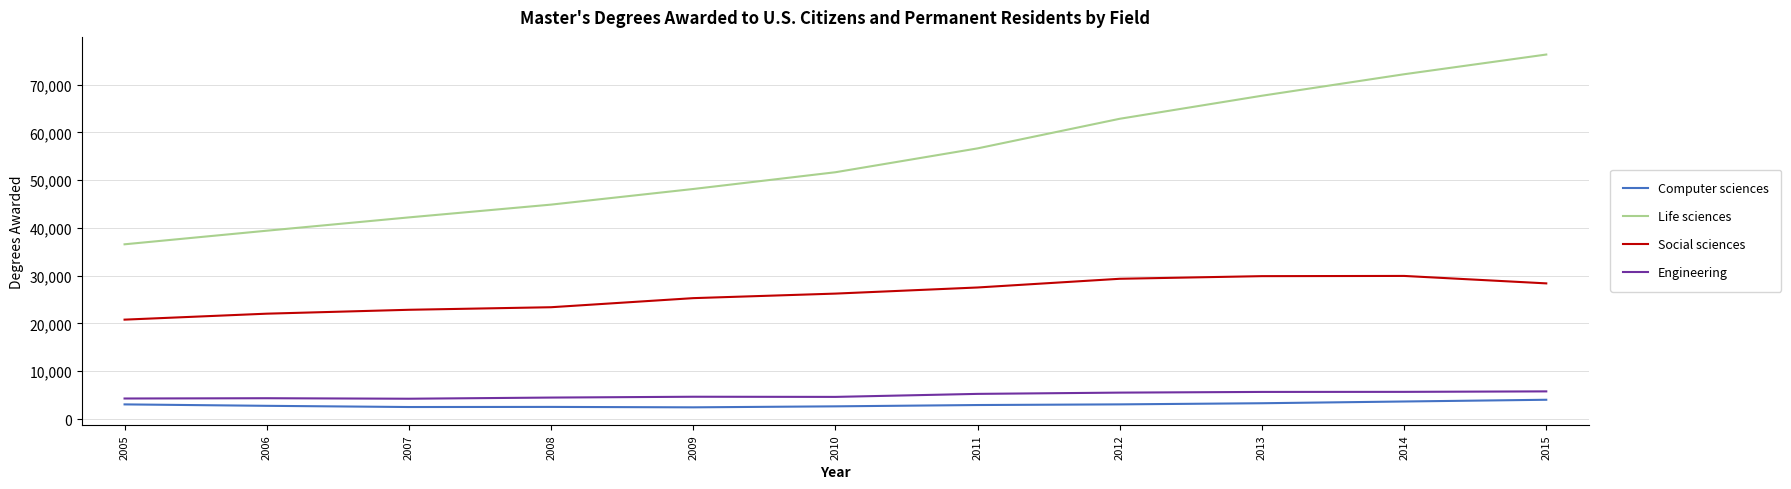

How many categories are shown in the chart?

11